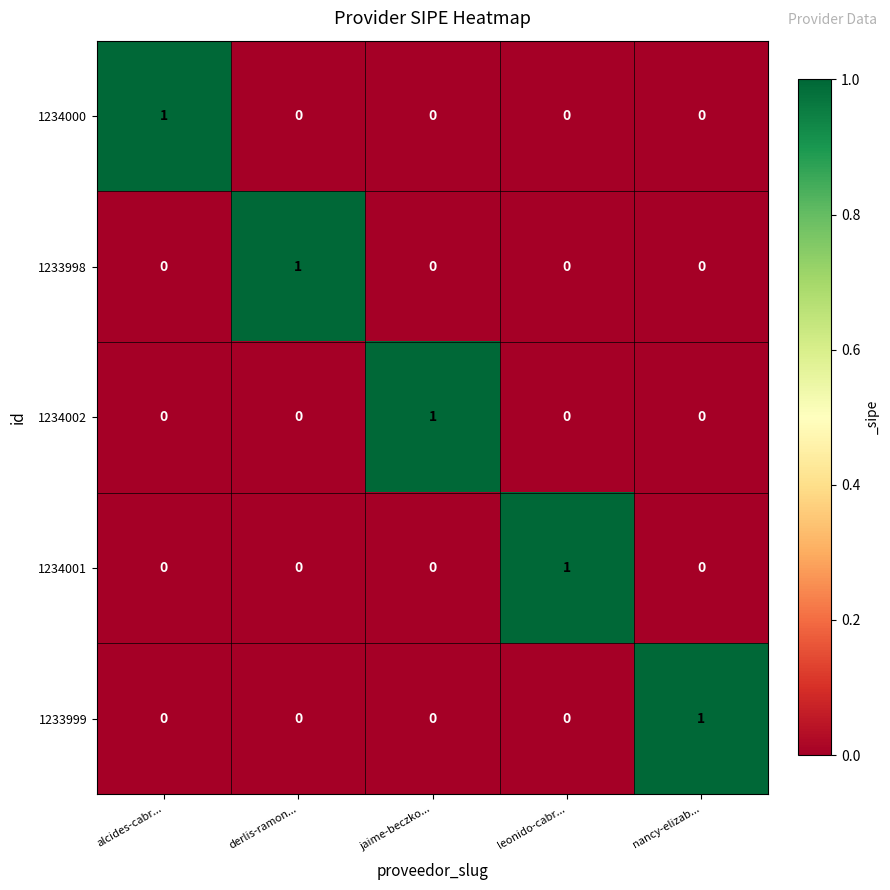

Which category has the highest value in the 1233998 series?

derlis-ramon...